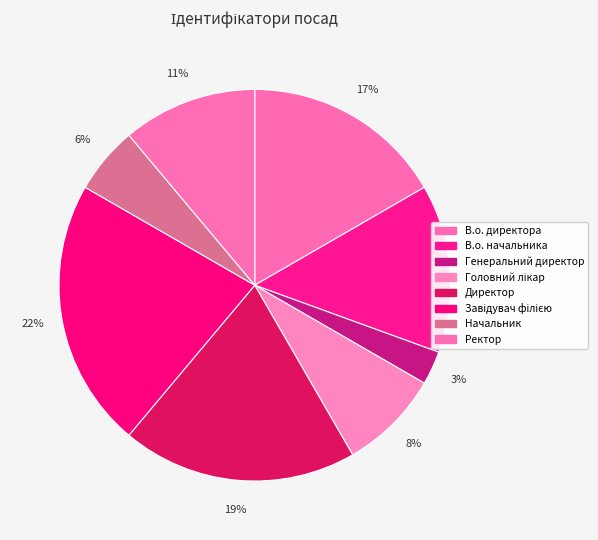

What is the largest slice in the pie chart?

Завідувач філією